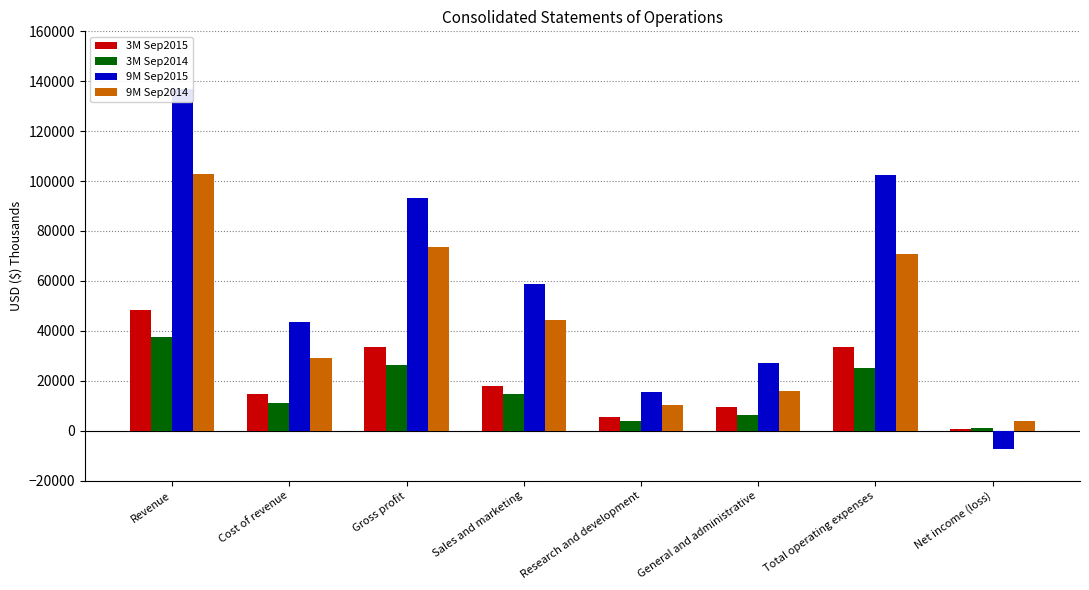

The value of 3M Sep2015 at General and administrative is 9648. True or false?

True